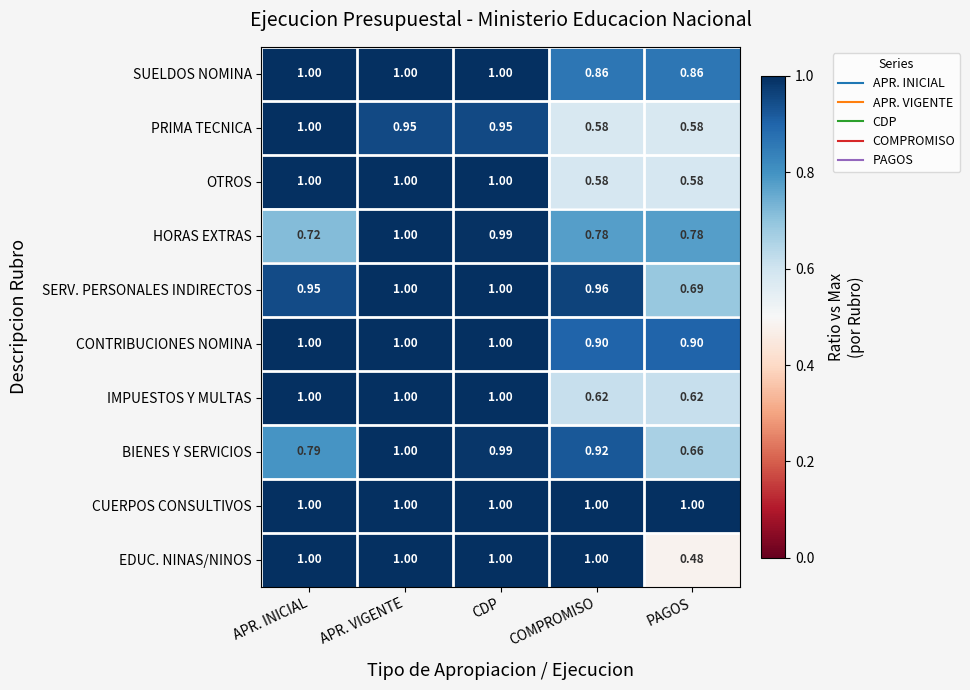

Which series has the largest range (max minus min)?

EDUC. NINAS/NINOS